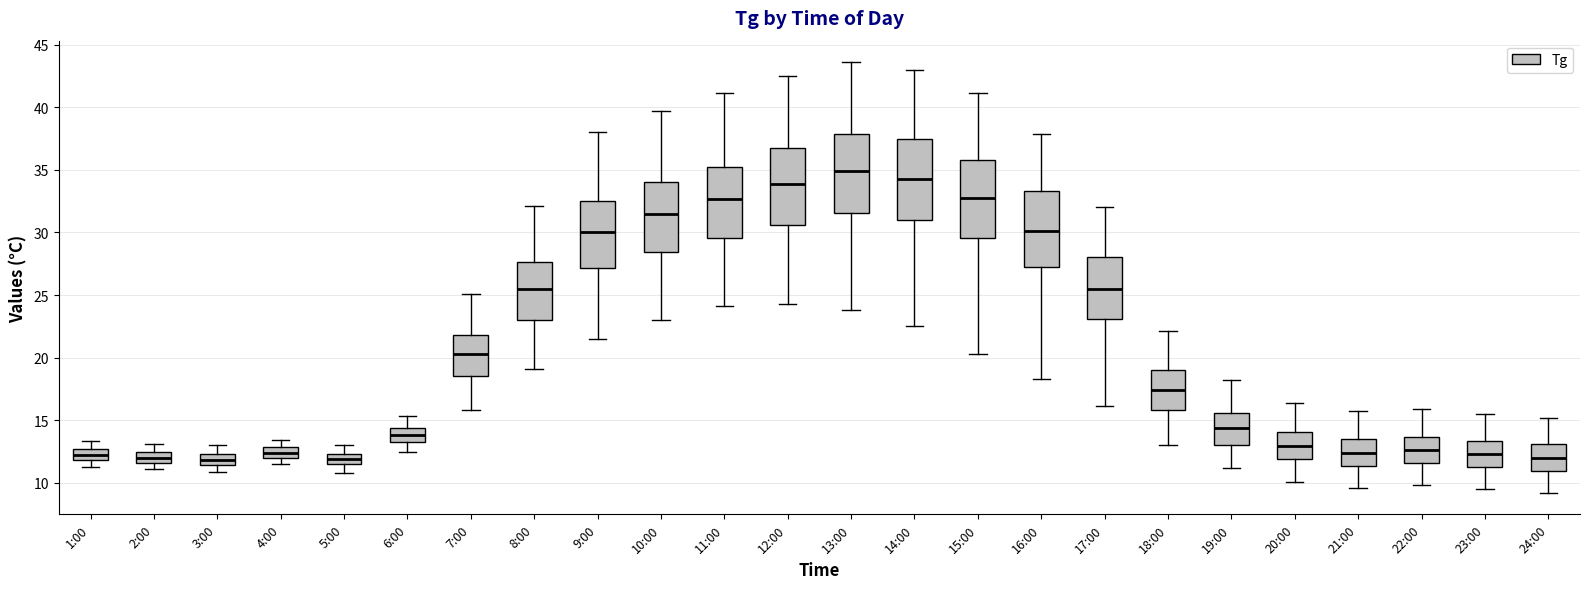

Which box's median line is the highest?

13:00